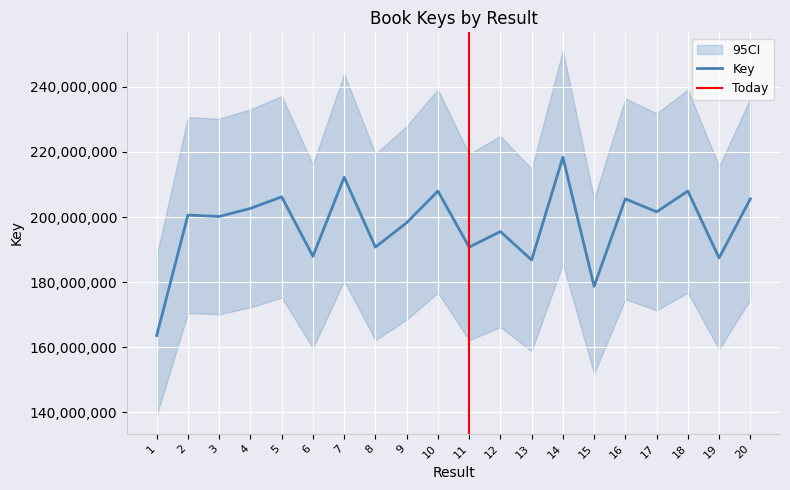

Reading left to right, what are all the values shown in this chart?

1=163628589	2=200614032	3=200177544	4=202657695	5=206203316	6=187963317	7=212214746	8=190770513	9=198252604	10=207975491	11=190774597	12=195538216	13=186812950	14=218370378	15=178751837	16=205584745	17=201607971	18=207975538	19=187444249	20=205584576